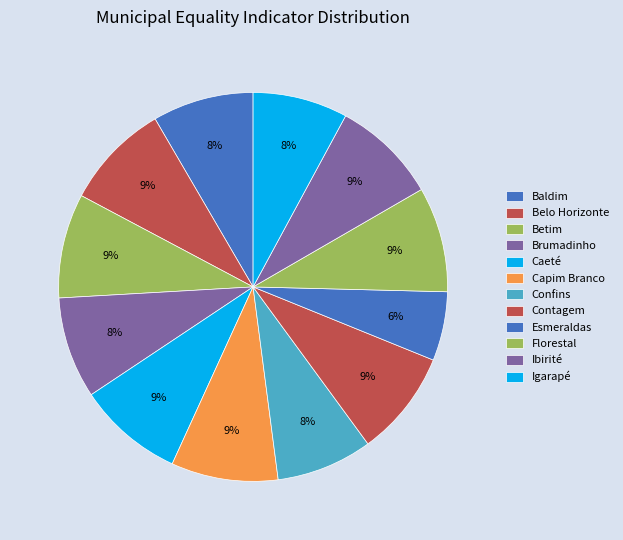

Which category has the biggest portion of the pie?

Capim Branco